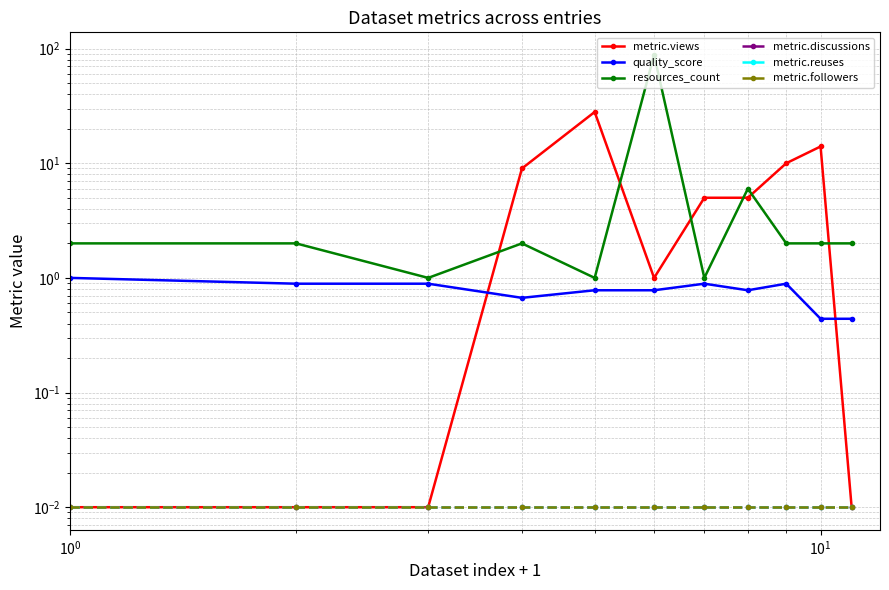

What is the label of the 2nd point from the left?

$\mathdefault{10^{0}}$